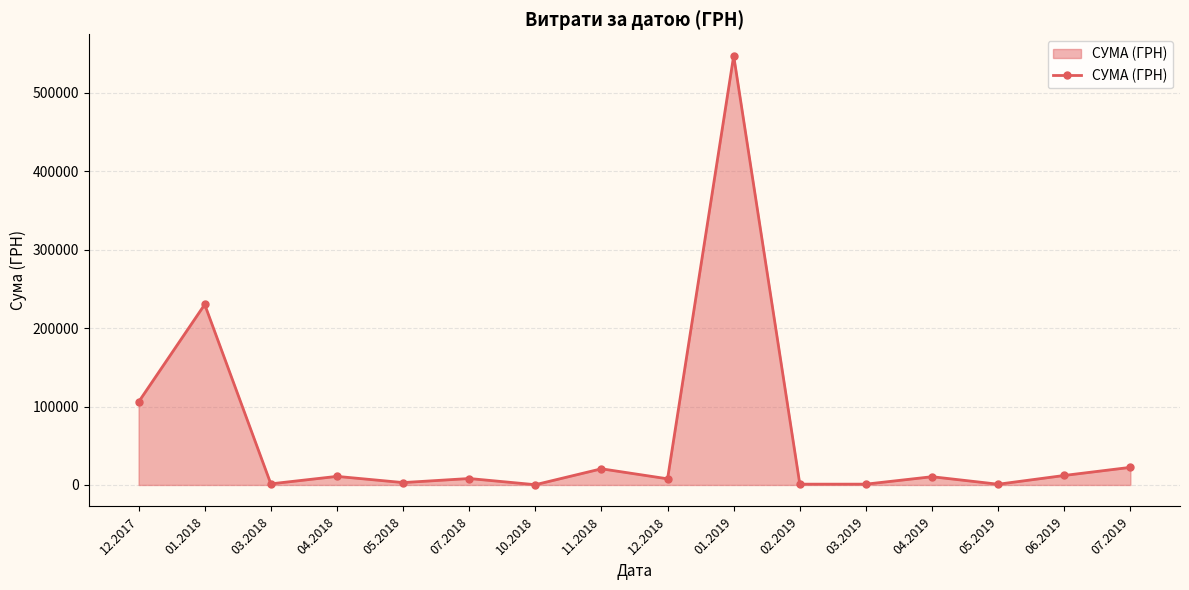

At which category does the chart reach its peak across all series?

01.2019